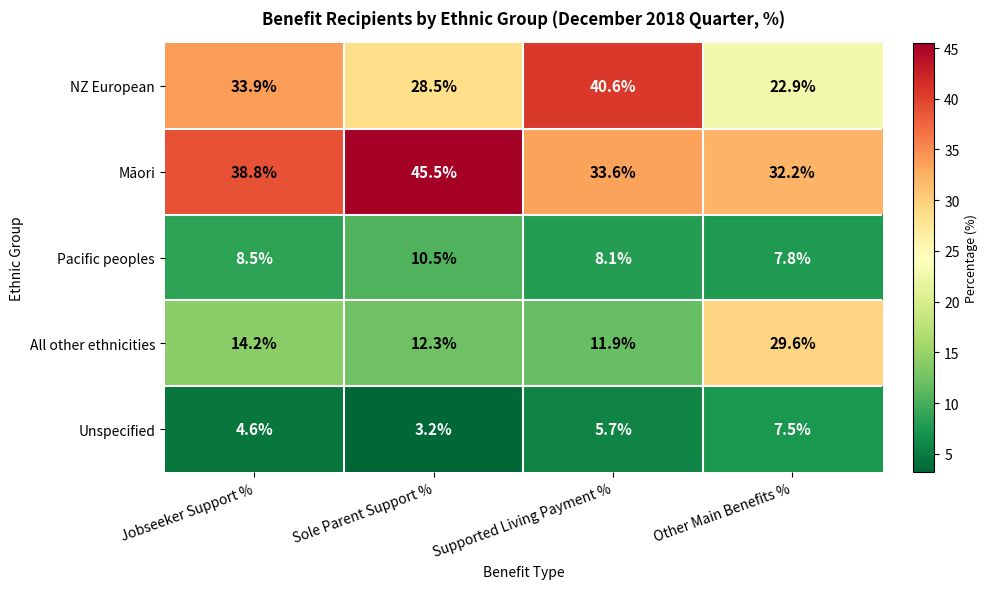

Rank the series at Supported Living Payment % from lowest to highest value.

Unspecified, Pacific peoples, All other ethnicities, Māori, NZ European